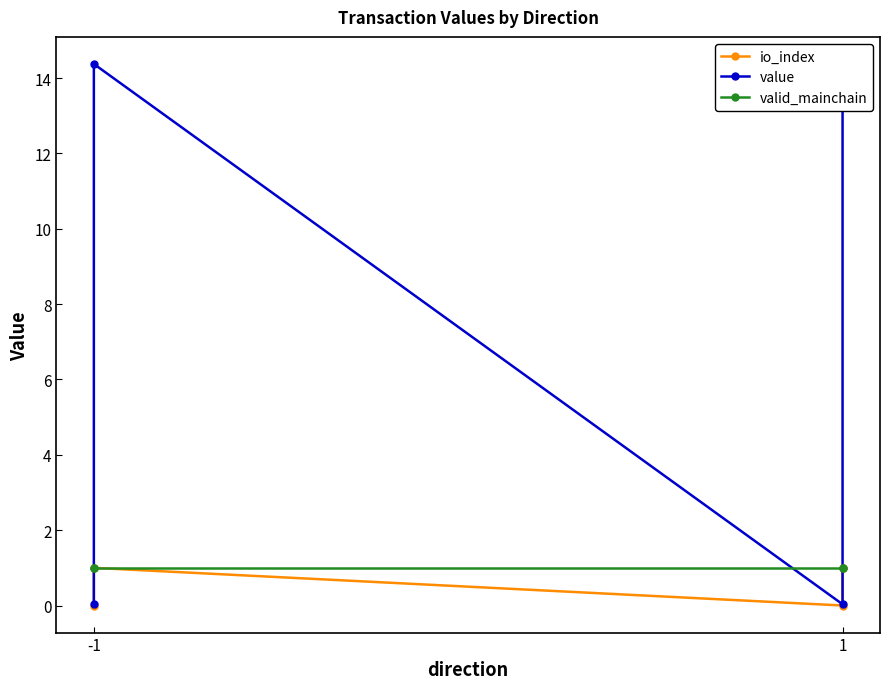

How many interior local valleys does the io_index series have?

1